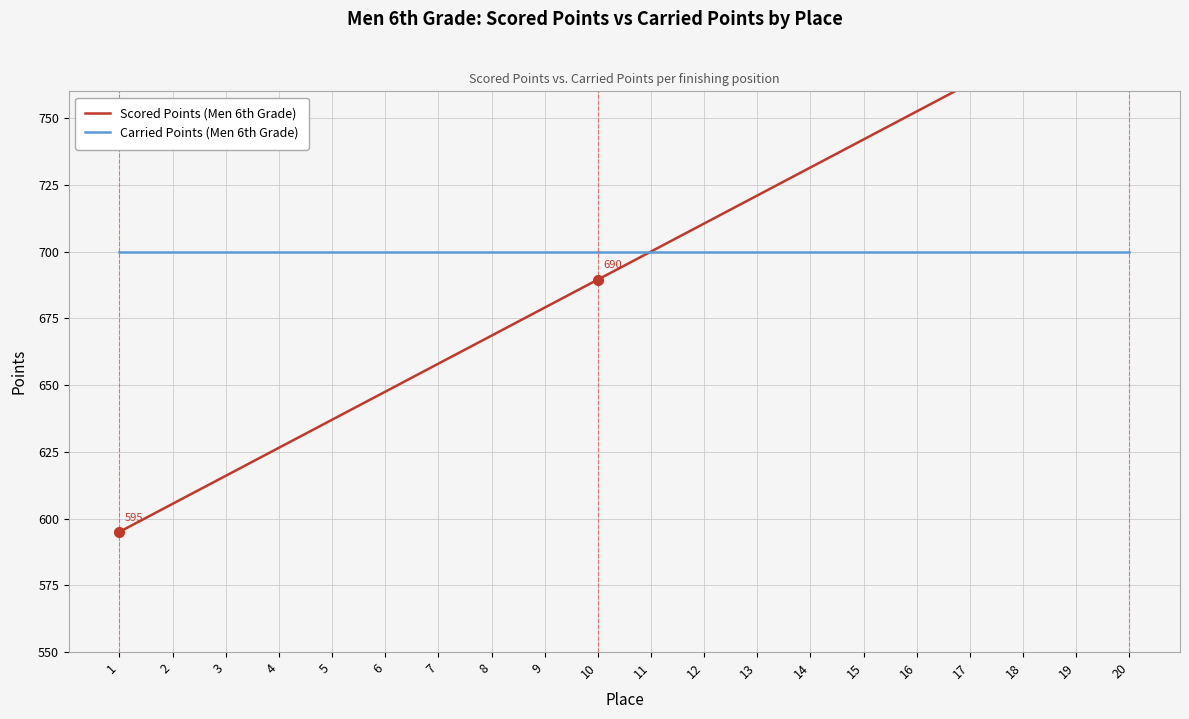

Rank the categories by Carried Points (Men 6th Grade) value from lowest to highest.

1, 2, 3, 4, 5, 6, 7, 8, 9, 10, 11, 12, 13, 14, 15, 16, 17, 18, 19, 20